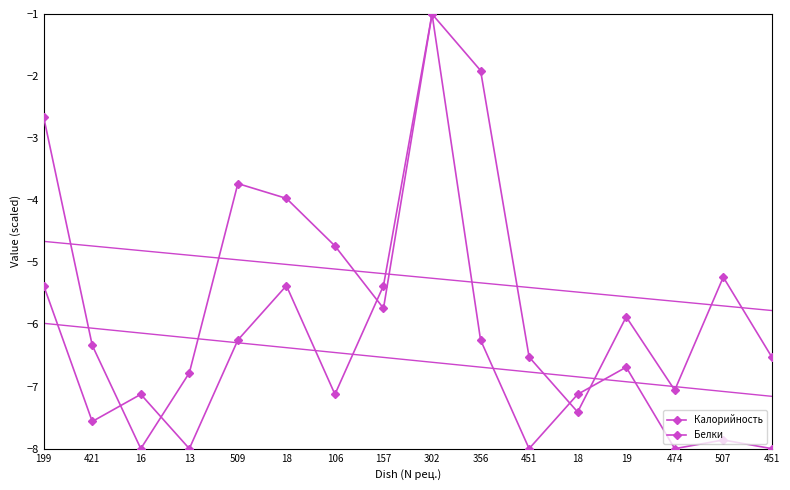

What is the difference between the maximum and minimum values in the Калорийность series?

7.0